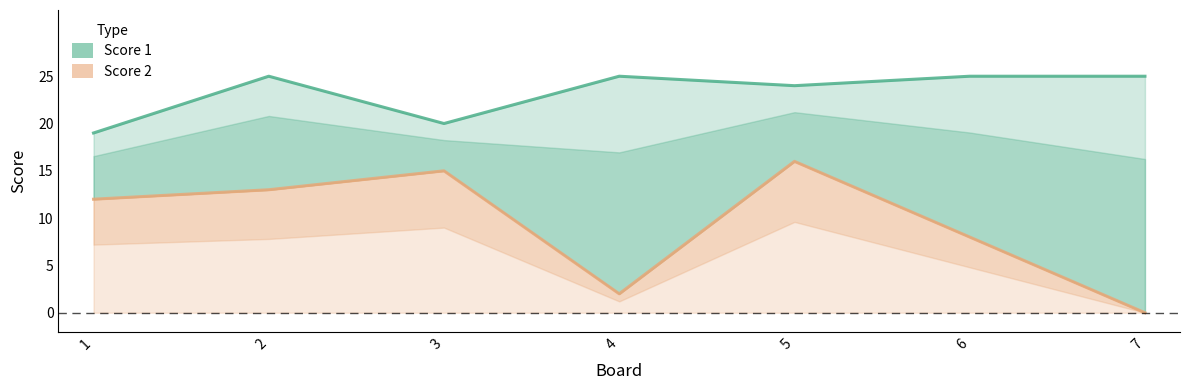

What are all the series names shown in the legend?

Score 1, Score 2